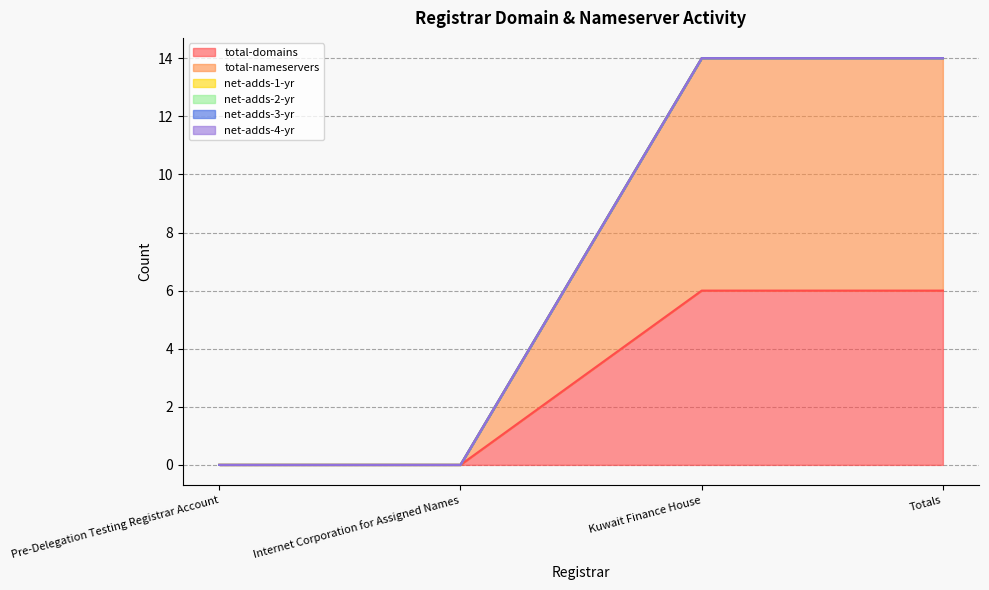

What are all the series names shown in the legend?

total-domains, total-nameservers, net-adds-1-yr, net-adds-2-yr, net-adds-3-yr, net-adds-4-yr